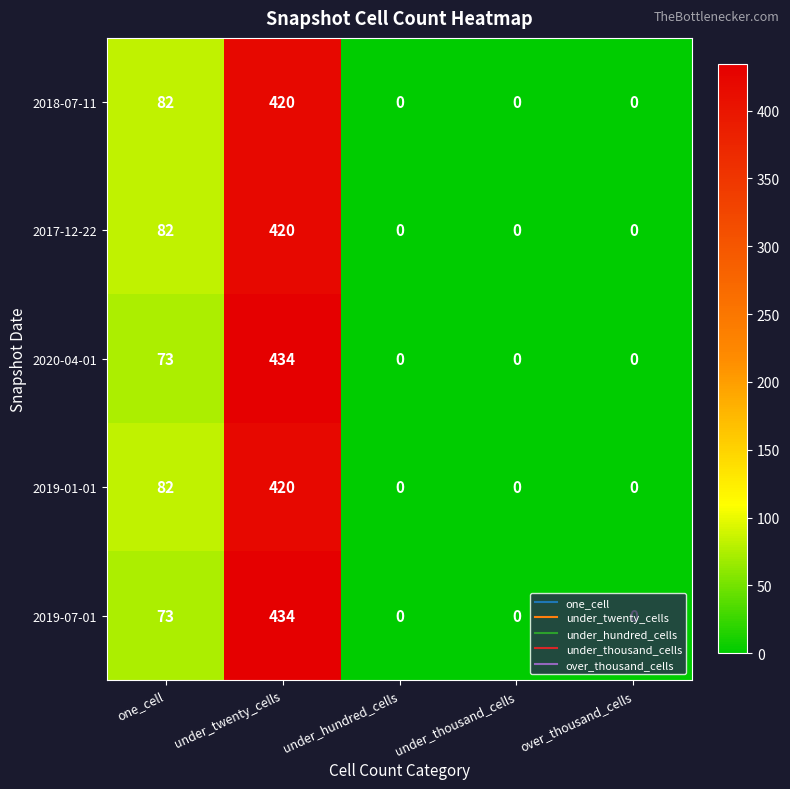

What is the total value across all series at under_twenty_cells?

2128